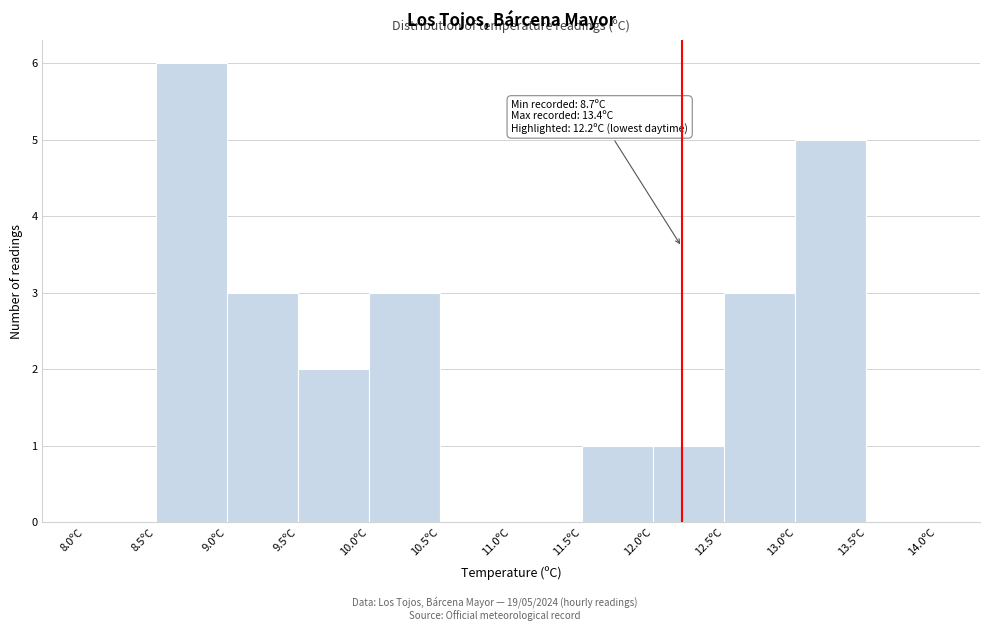

Over which range of the x-axis is the bar tallest?

8.5 to 9.0